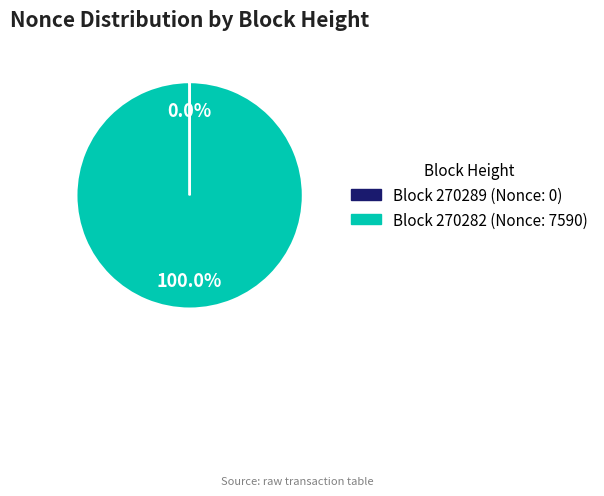

Which category has the biggest portion of the pie?

Block 270282 (Nonce: 7590)